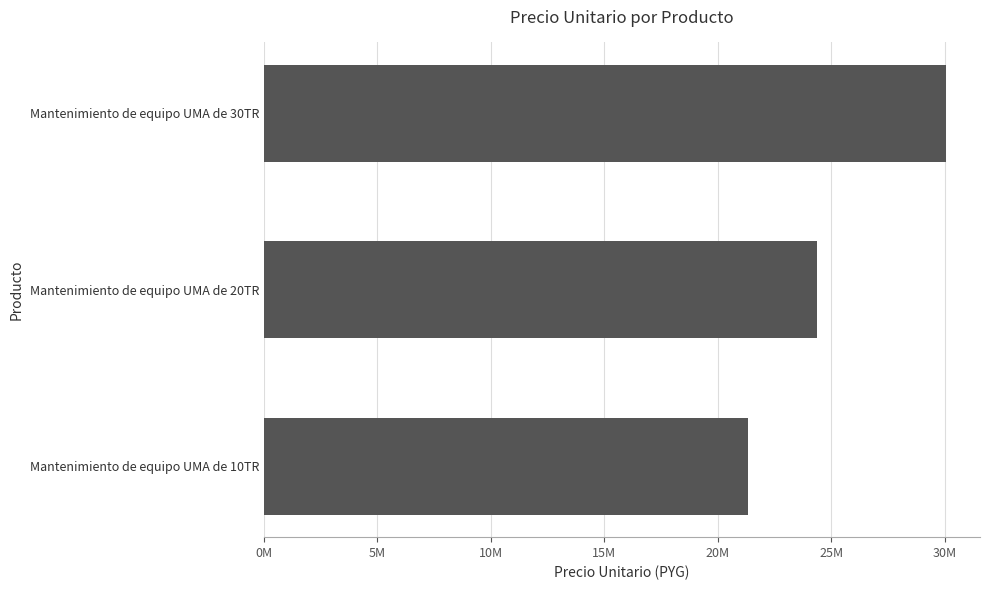

Does the chart contain any negative values?

No